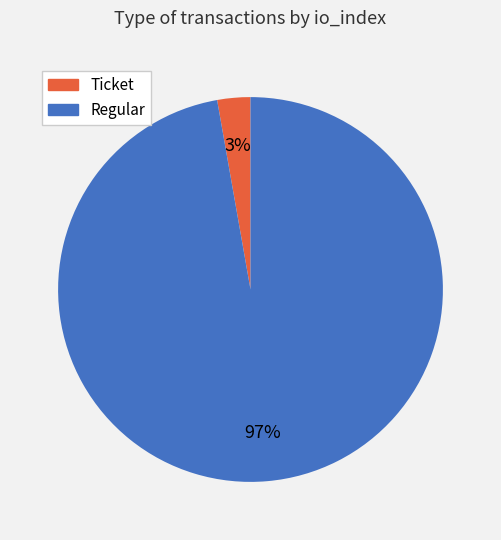

Is there a majority slice in this chart?

Yes